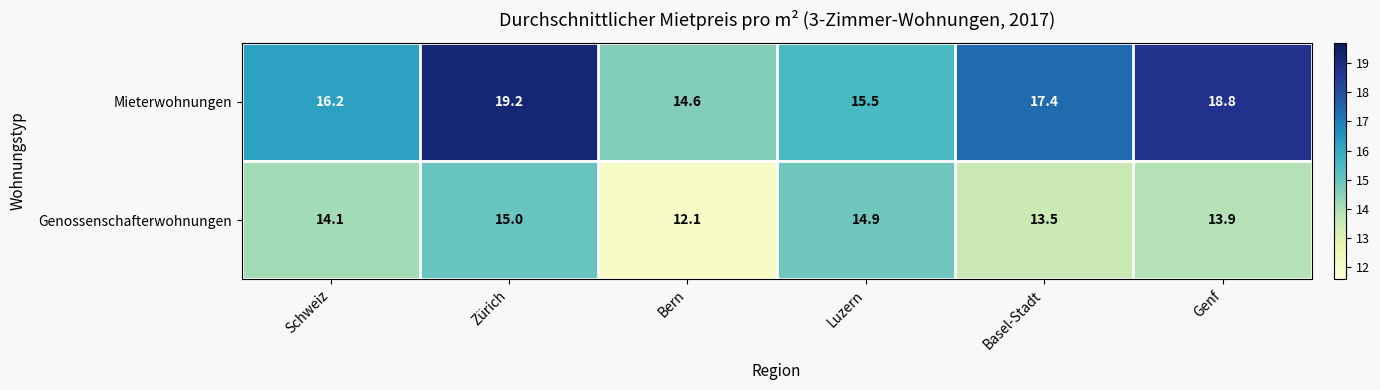

At which category is the sum across all series the highest?

Zürich